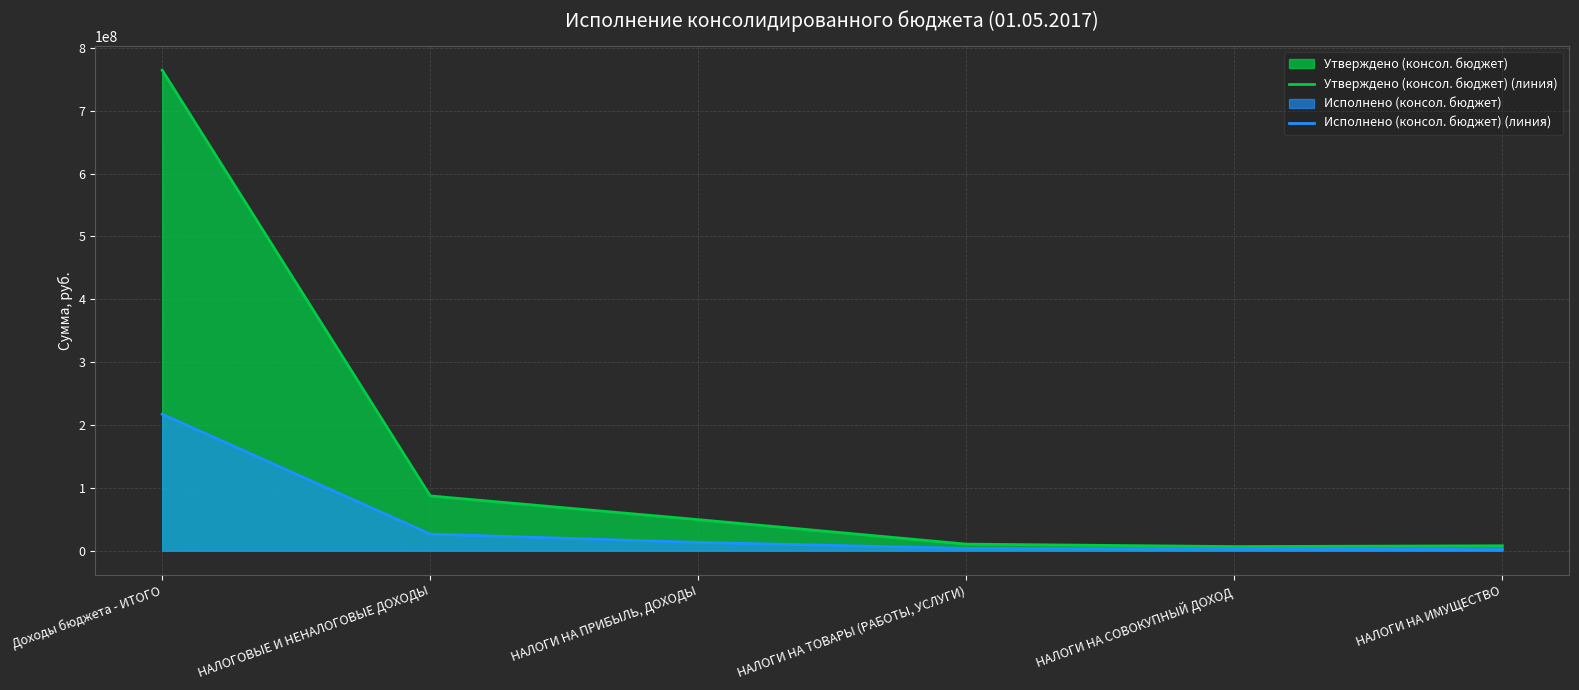

Reading left to right, list all the values displayed in this chart.

Утверждено (консол. бюджет) (линия): Доходы бюджета - ИТОГО=764283824.9	НАЛОГОВЫЕ И НЕНАЛОГОВЫЕ ДОХОДЫ=87060387.1	НАЛОГИ НА ПРИБЫЛЬ, ДОХОДЫ=49322820.0	НАЛОГИ НА ТОВАРЫ (РАБОТЫ, УСЛУГИ)=10357277.1	НАЛОГИ НА СОВОКУПНЫЙ ДОХОД=6458500.0	НАЛОГИ НА ИМУЩЕСТВО=7732190.0
Исполнено (консол. бюджет) (линия): Доходы бюджета - ИТОГО=217105759.8	НАЛОГОВЫЕ И НЕНАЛОГОВЫЕ ДОХОДЫ=26314799.5	НАЛОГИ НА ПРИБЫЛЬ, ДОХОДЫ=13108626.9	НАЛОГИ НА ТОВАРЫ (РАБОТЫ, УСЛУГИ)=3597548.7	НАЛОГИ НА СОВОКУПНЫЙ ДОХОД=2751552.0	НАЛОГИ НА ИМУЩЕСТВО=1671647.4